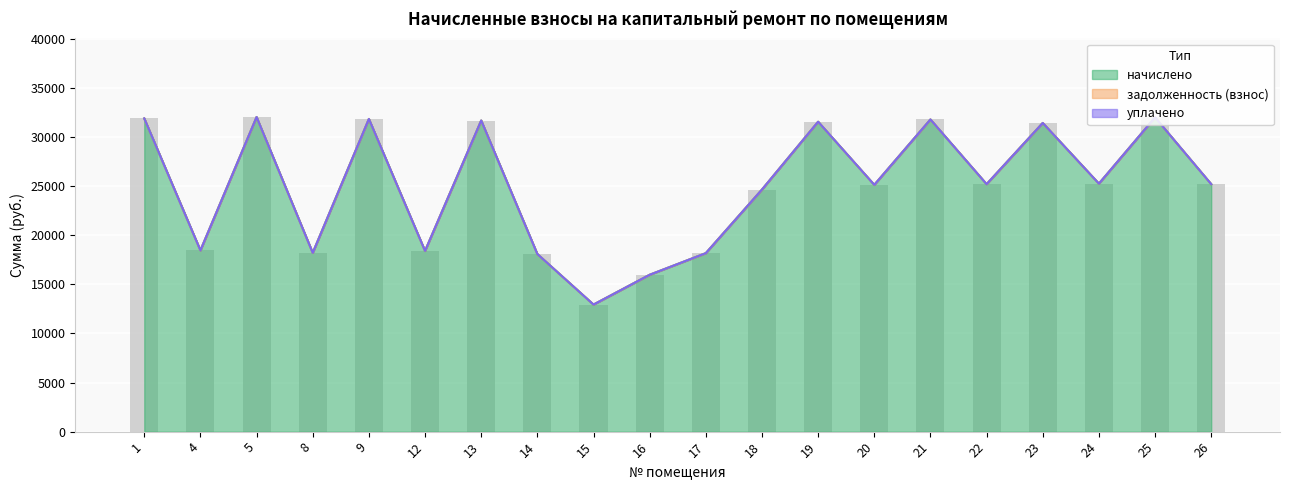

Count the number of data series in this chart.

3